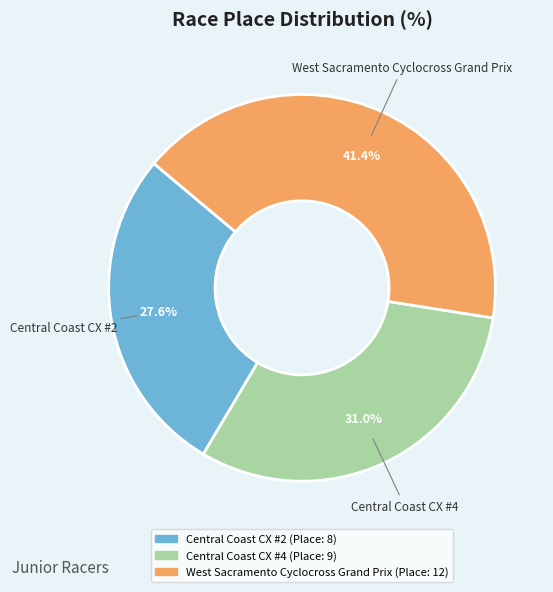

Which has a higher value, Central Coast CX #2 or Central Coast CX #4?

Central Coast CX #4